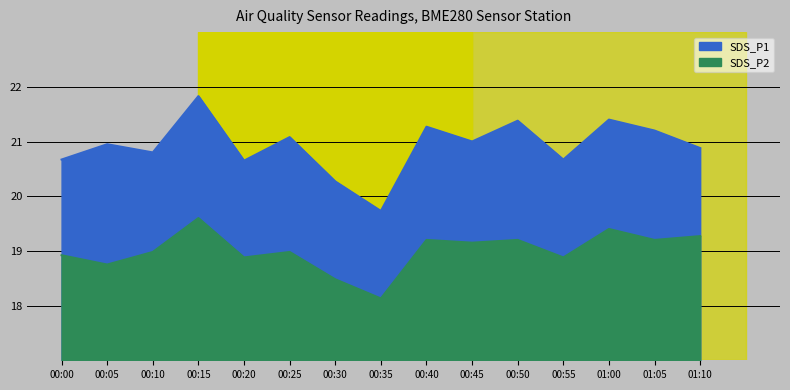

True or false: SDS_P1 and SDS_P2 intersect in this chart.

False